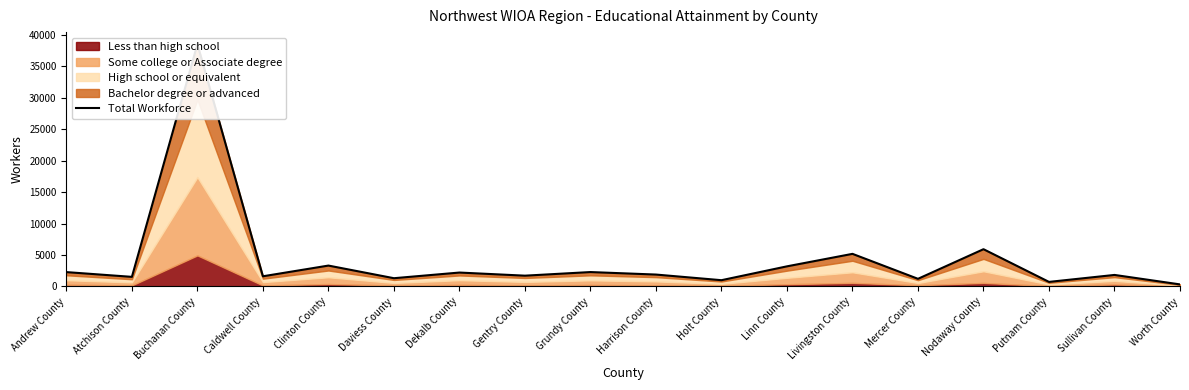

What is the label of the 15th point from the left?

Nodaway County